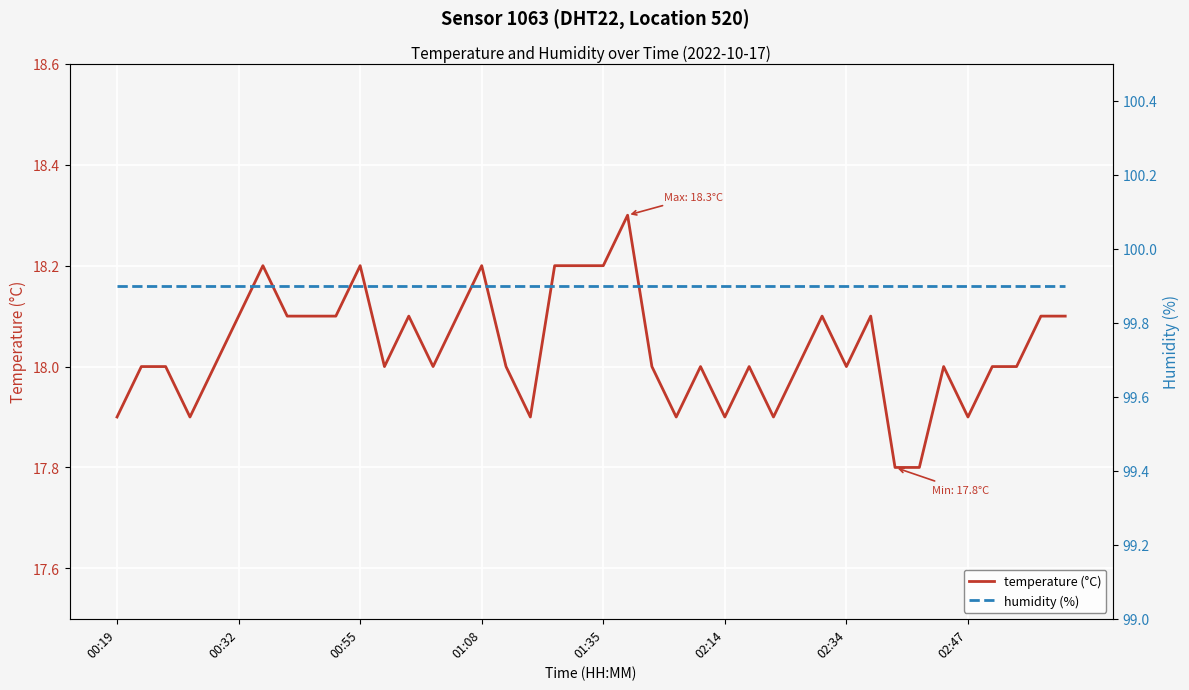

What is the highest value of the temperature (°C) series?

18.3